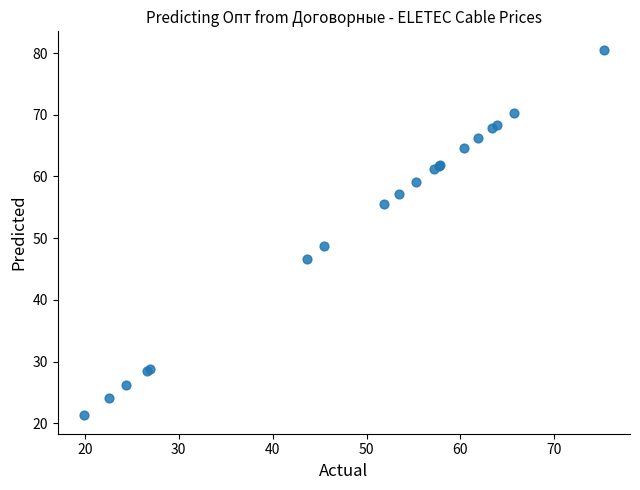

What Y value in the scatter plot is closest to 50?

48.7